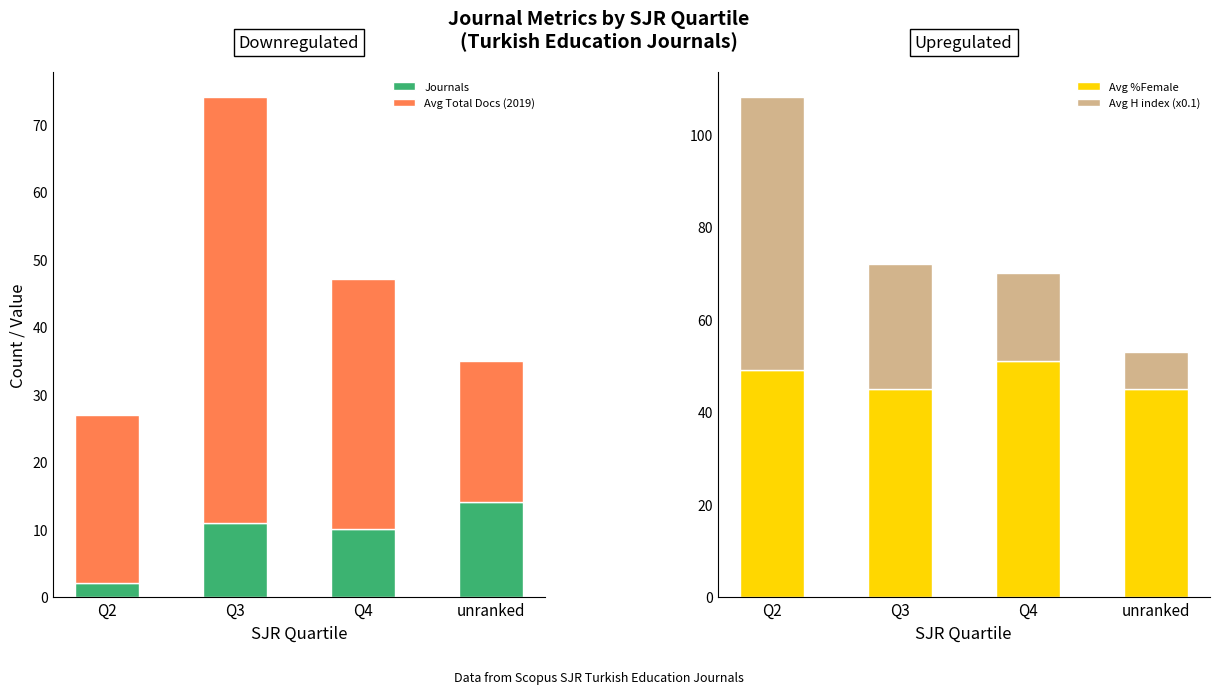

What position from the left is Q3?

2